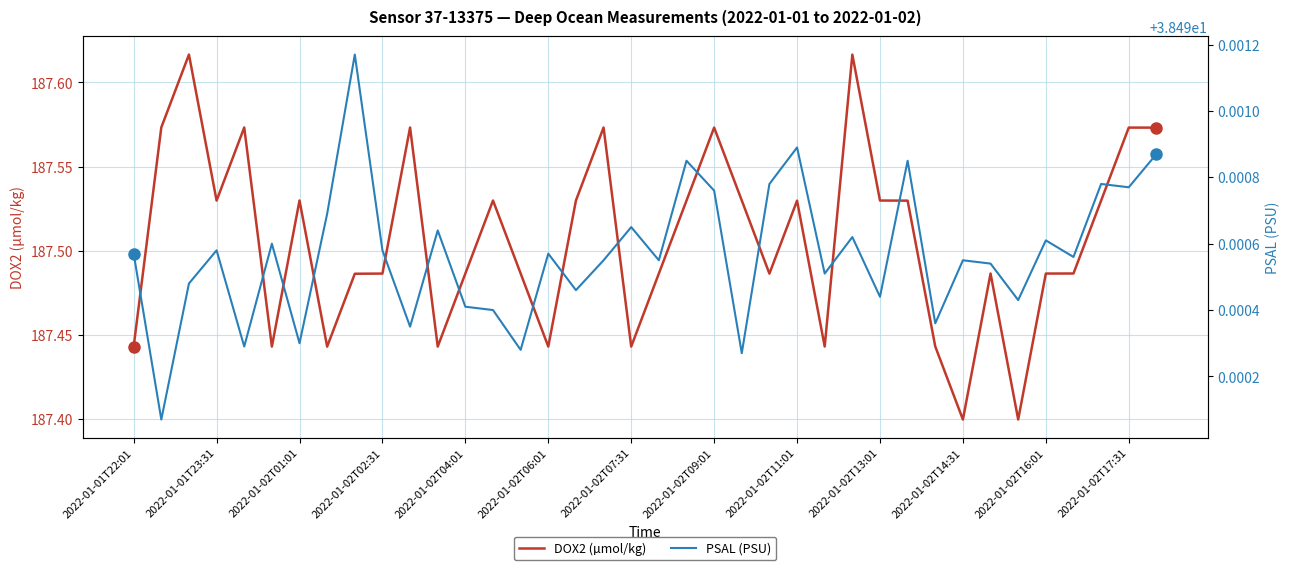

The value of DOX2 (µmol/kg) at 2022-01-02T13:01 is 107.4. True or false?

False